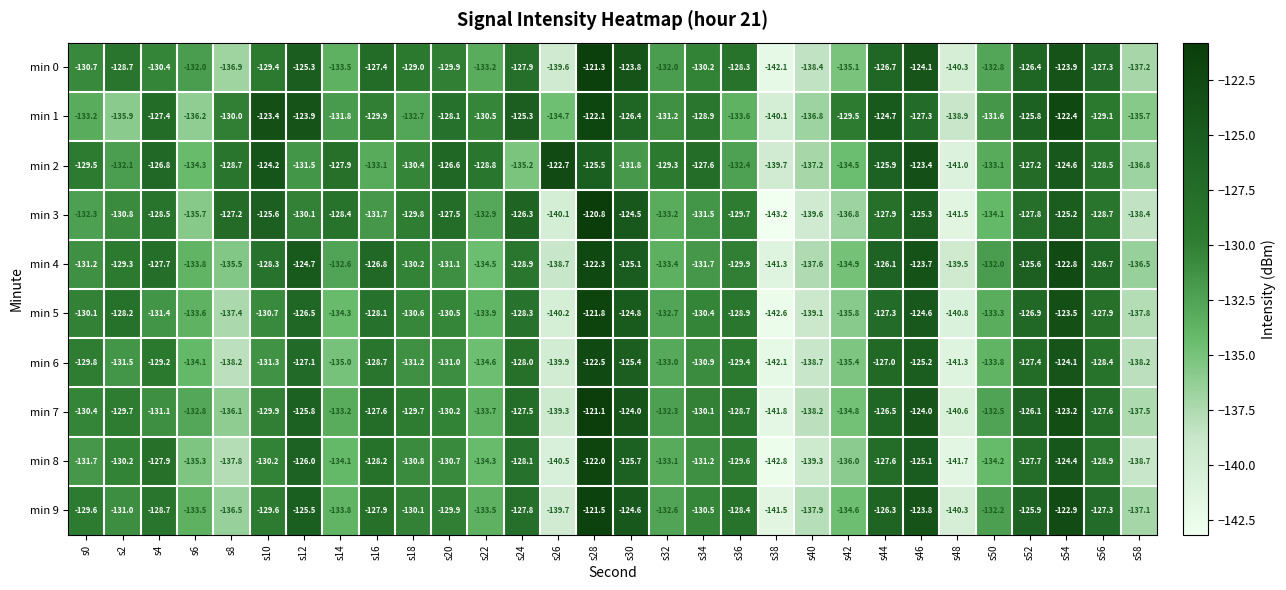

Which series changed the most between s12 and s58?

min 8